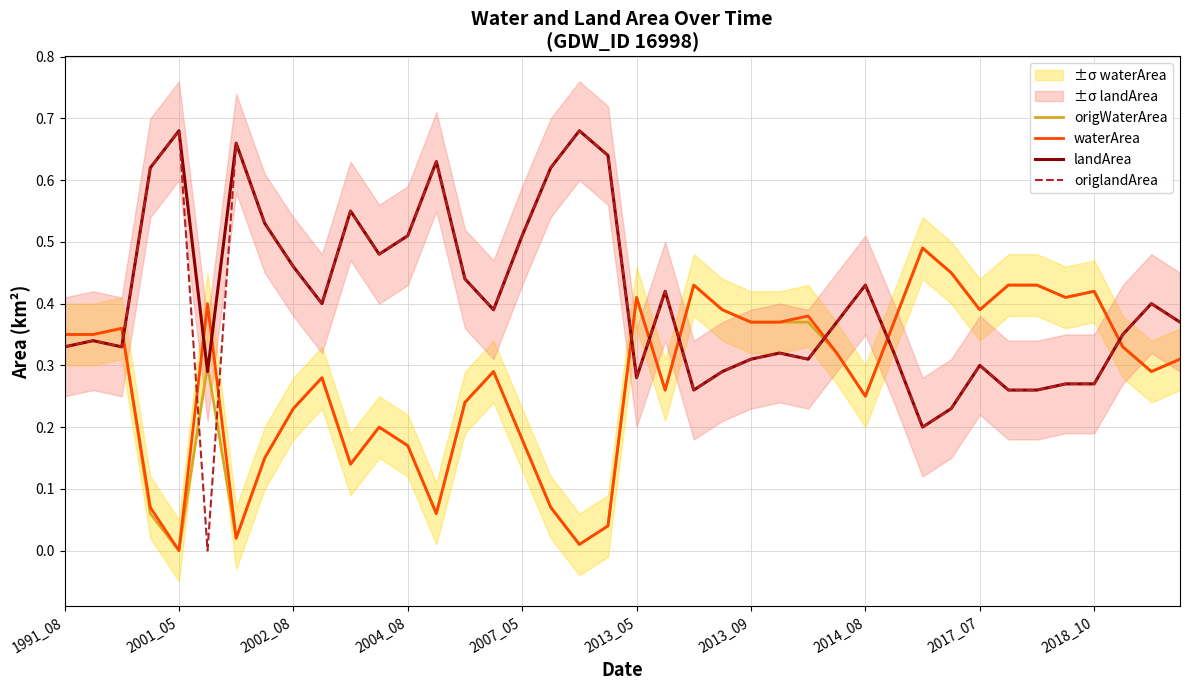

The value of landArea at 2013_05 is 0.5. True or false?

False